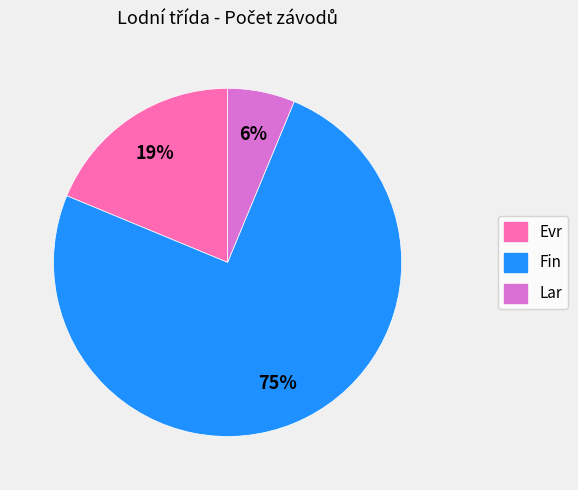

Approximately how many times larger is the value at Lar compared to Fin?

0.1